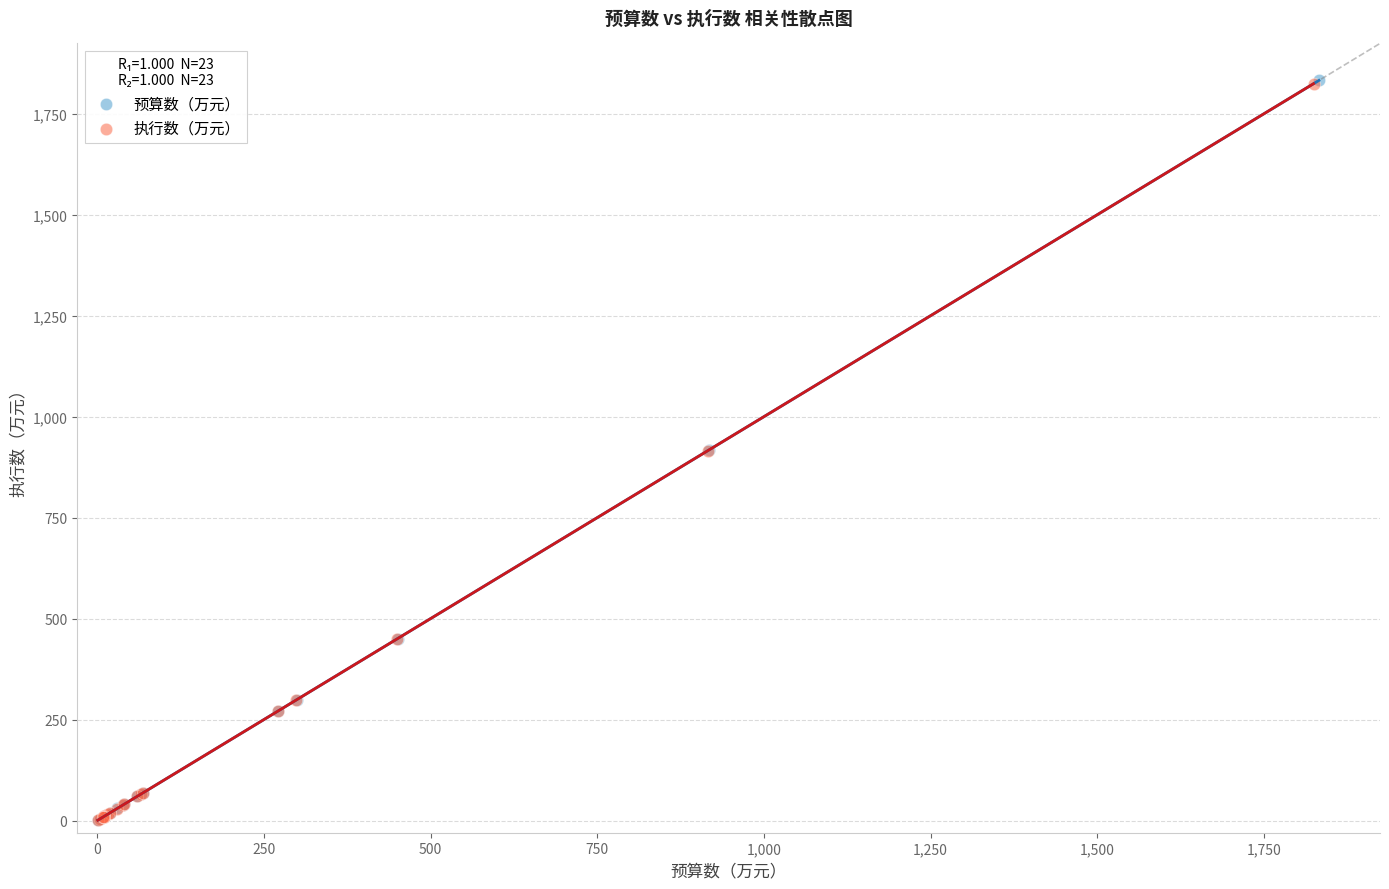

What are all the series names shown in the legend?

预算数（万元）, 执行数（万元）